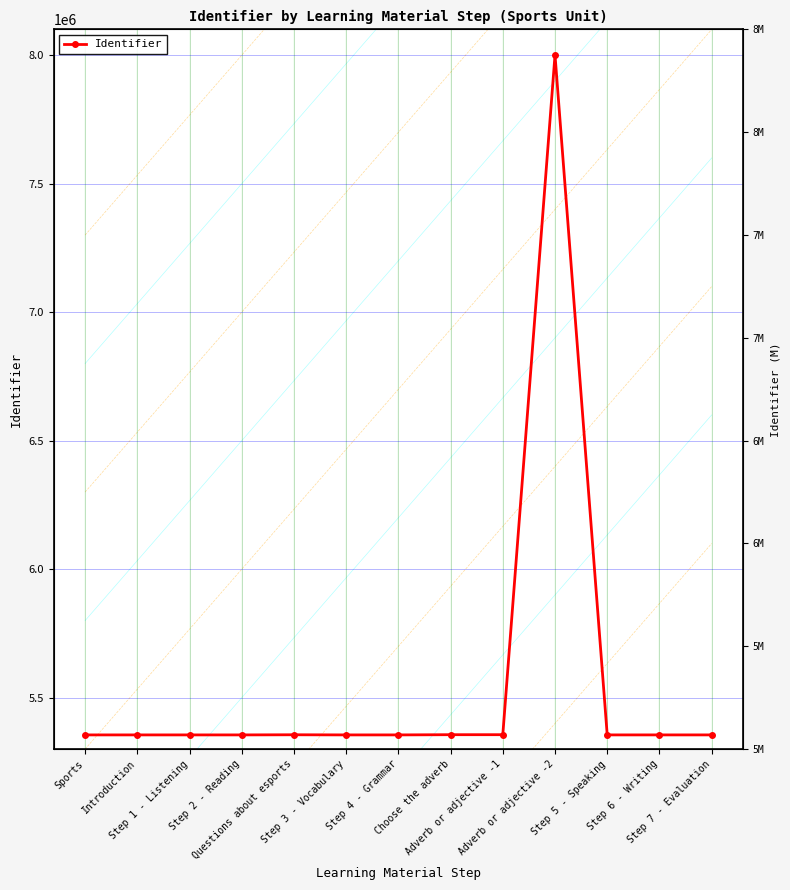

What position from the right is Adverb or adjective -1?

5